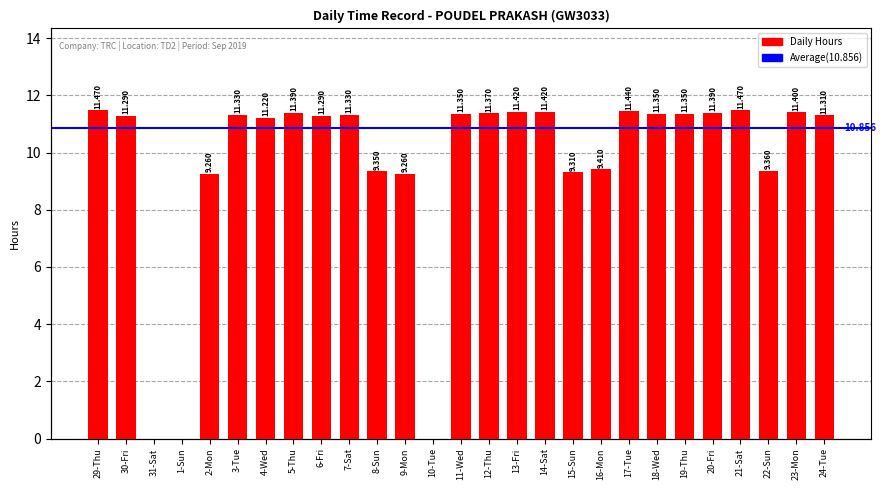

What is the sum of the values at 1-Sun and 21-Sat?

11.5